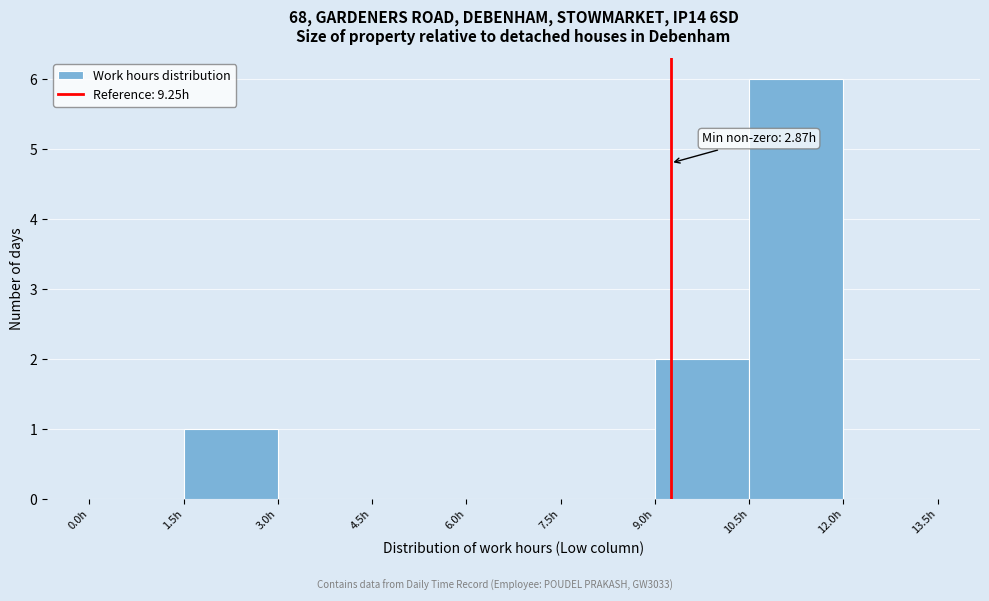

Which range on the x-axis has the tallest bar?

10.5 to 12.0